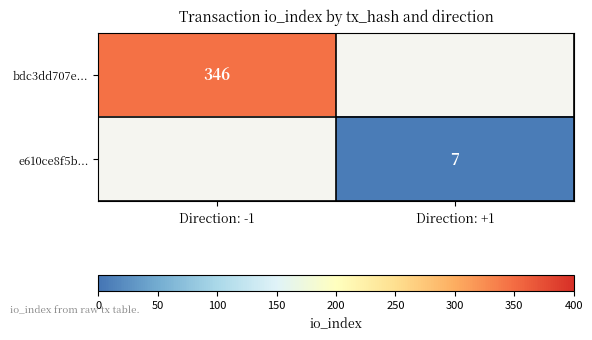

Is the value of bdc3dd707e... at Direction: -1 greater than the value of e610ce8f5b... at Direction: +1?

Yes